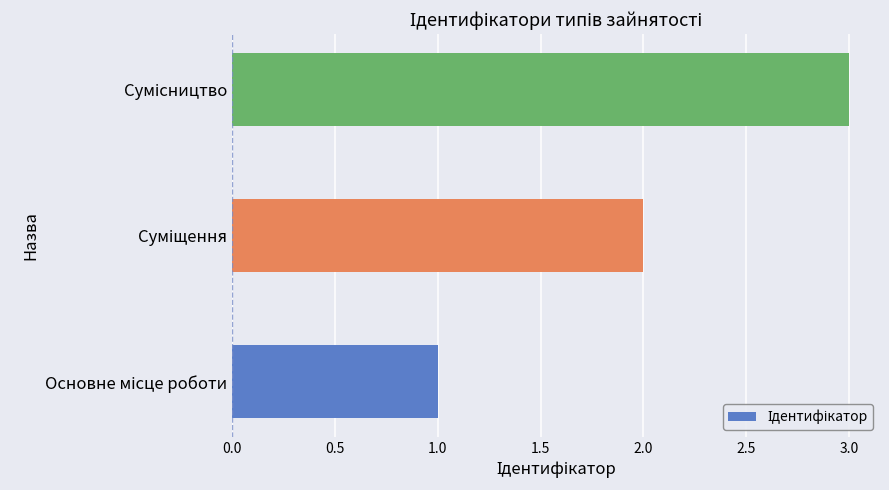

What is the difference between the maximum and minimum values?

2